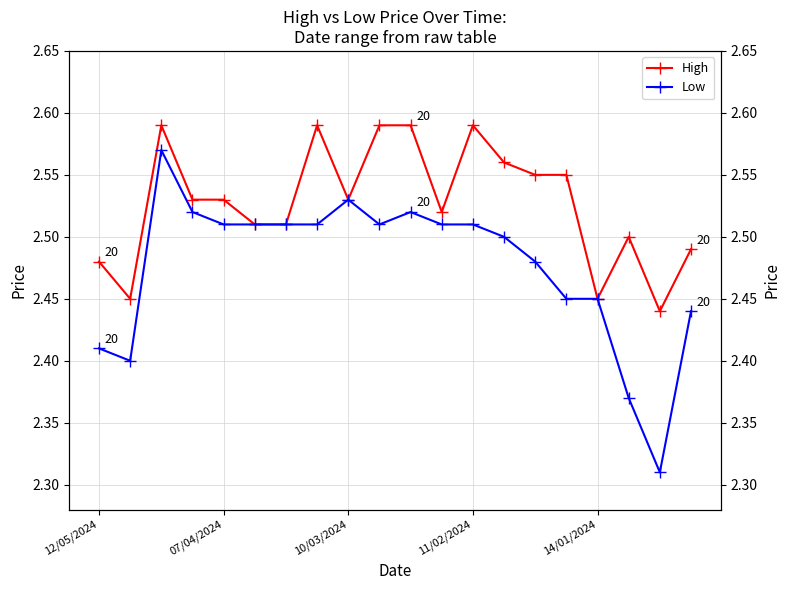

True or false: High and Low cross at least once.

False